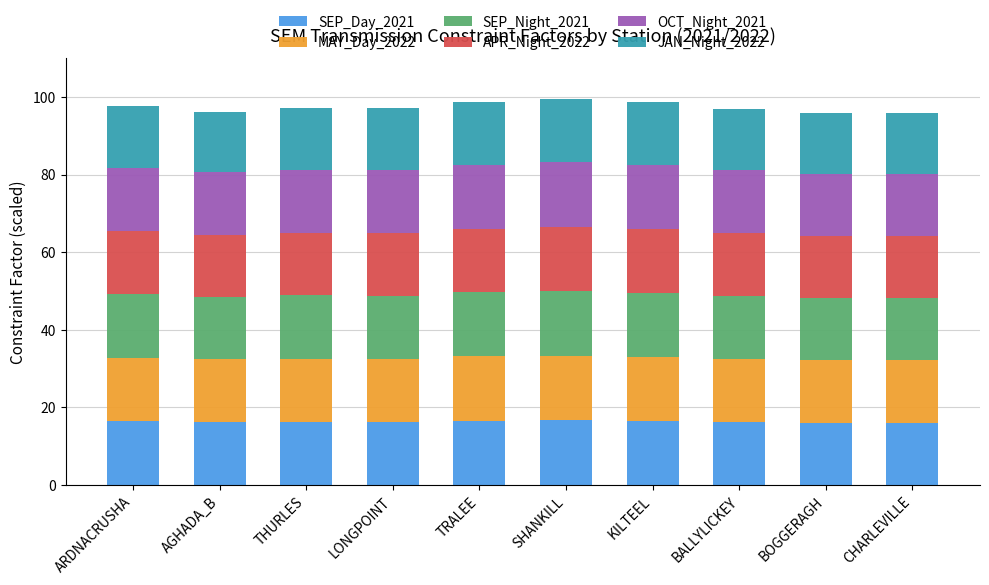

What is the total value across all series at KILTEEL?

98.6